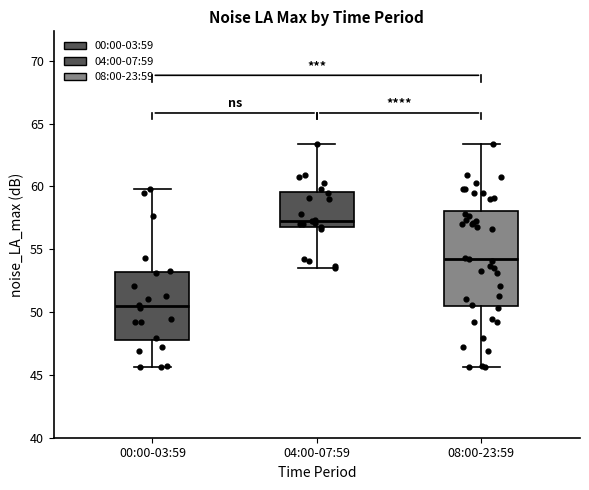

Reading left to right, transcribe this box plot: for each box, give where its median line is, the range the box spans, and where its two whiskers end, as read against the y-axis. The values are not printed on the chart, so give them approximately, as read against the axis.

00:00-03:59: median 50.5, box 47.5 to 53.0, whiskers 45.5 to 60.0
04:00-07:59: median 57.5, box 56.5 to 59.5, whiskers 53.5 to 63.5
08:00-23:59: median 54.5, box 50.5 to 58.0, whiskers 45.5 to 63.5